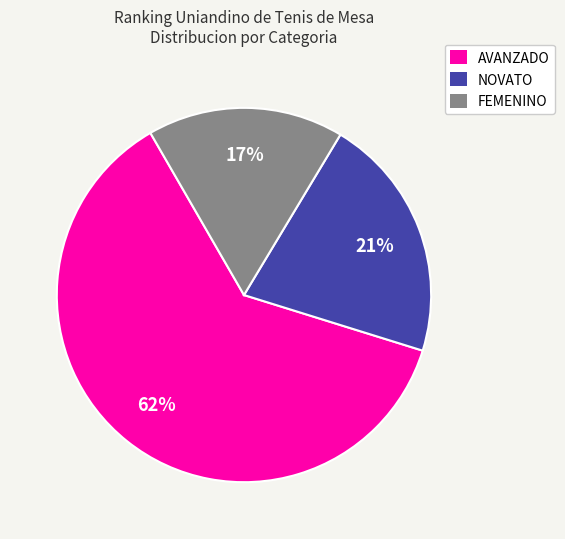

How many slices are in this pie chart?

3